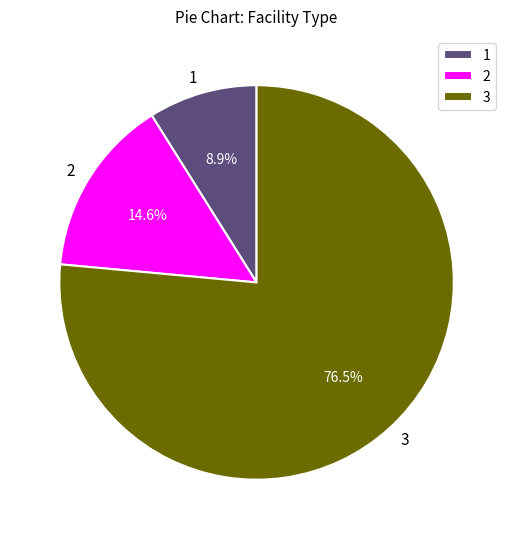

Is the sum of 2 and 3 greater than half?

Yes